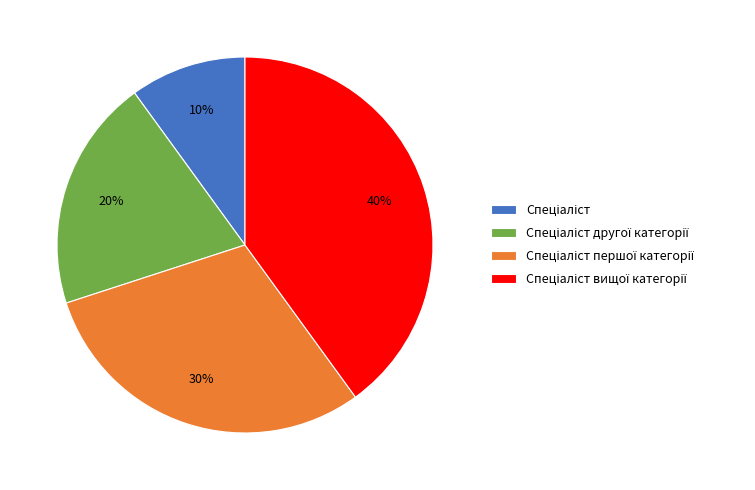

To the nearest percent, what is the average slice percentage?

25%